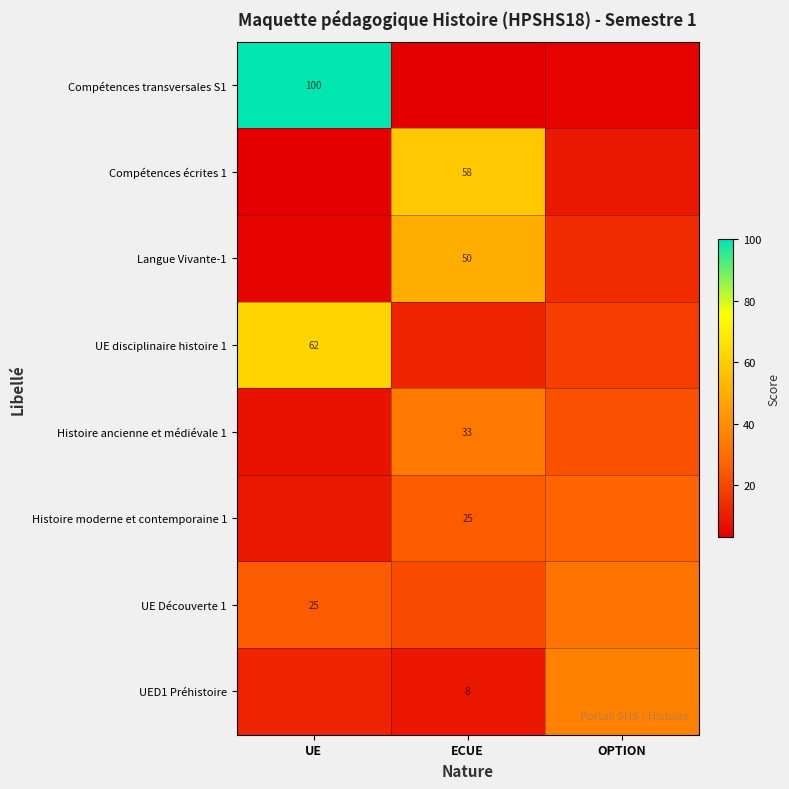

True or false: UED1 Préhistoire has a value of 8.0 at ECUE.

True